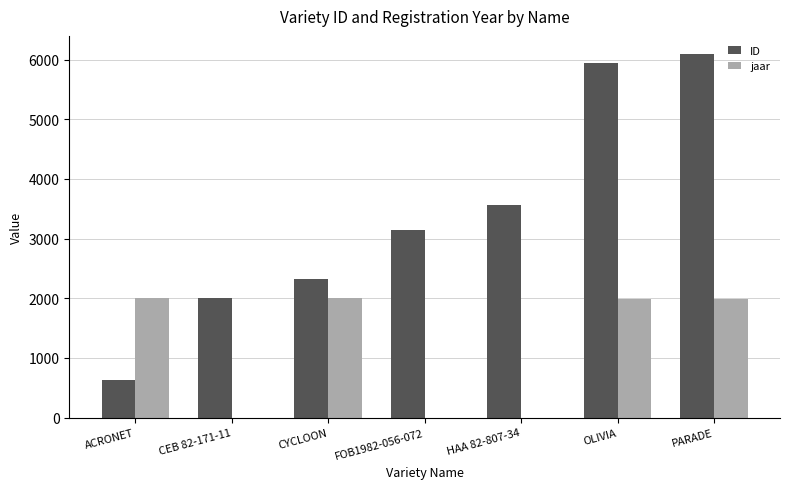

Which series has the largest total across all categories?

ID